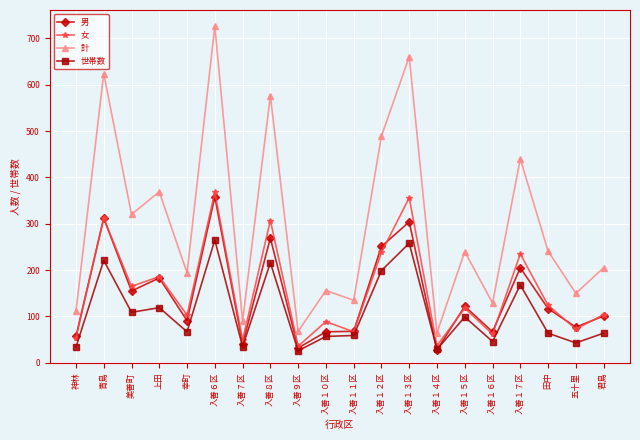

Which category has the highest value across all series?

入善６区